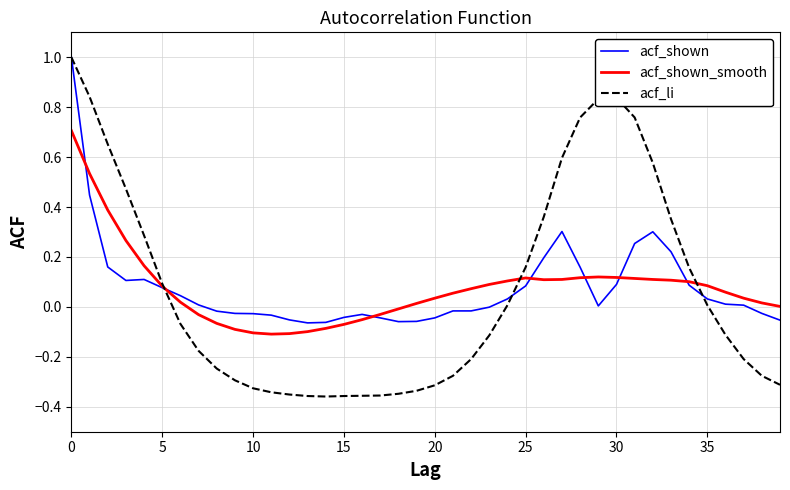

Which series has the largest range (max minus min)?

acf_li